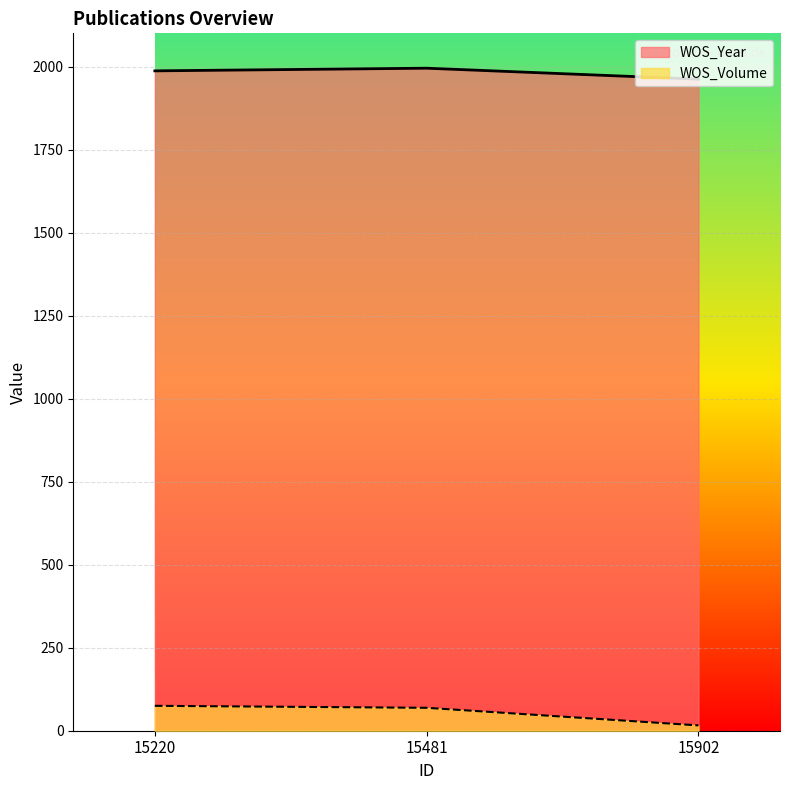

What is the value of the WOS_Volume point at the 3rd from the left?

16